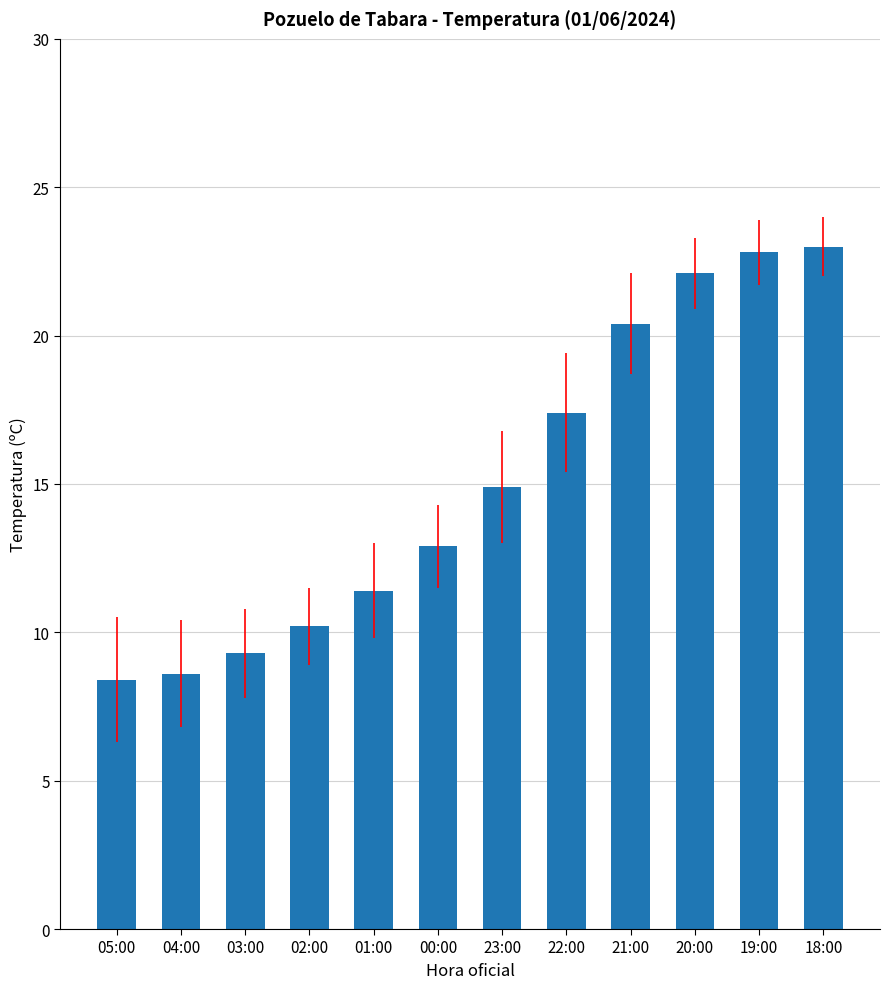

Where is the data nearest to the value 15?

23:00